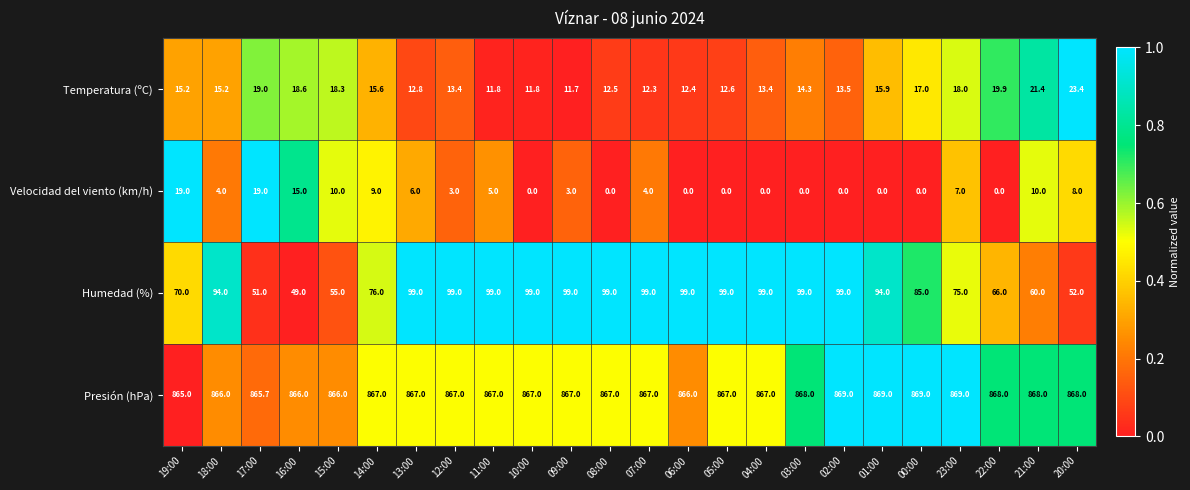

Which series changed the most between 15:00 and 09:00?

Humedad (%)